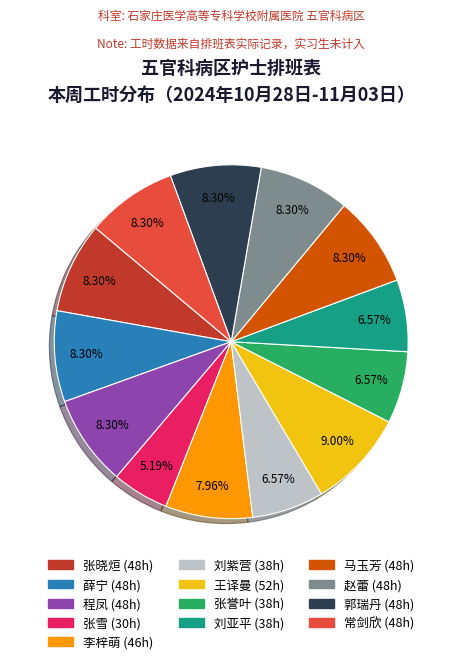

Which slice is the smallest?

张雪